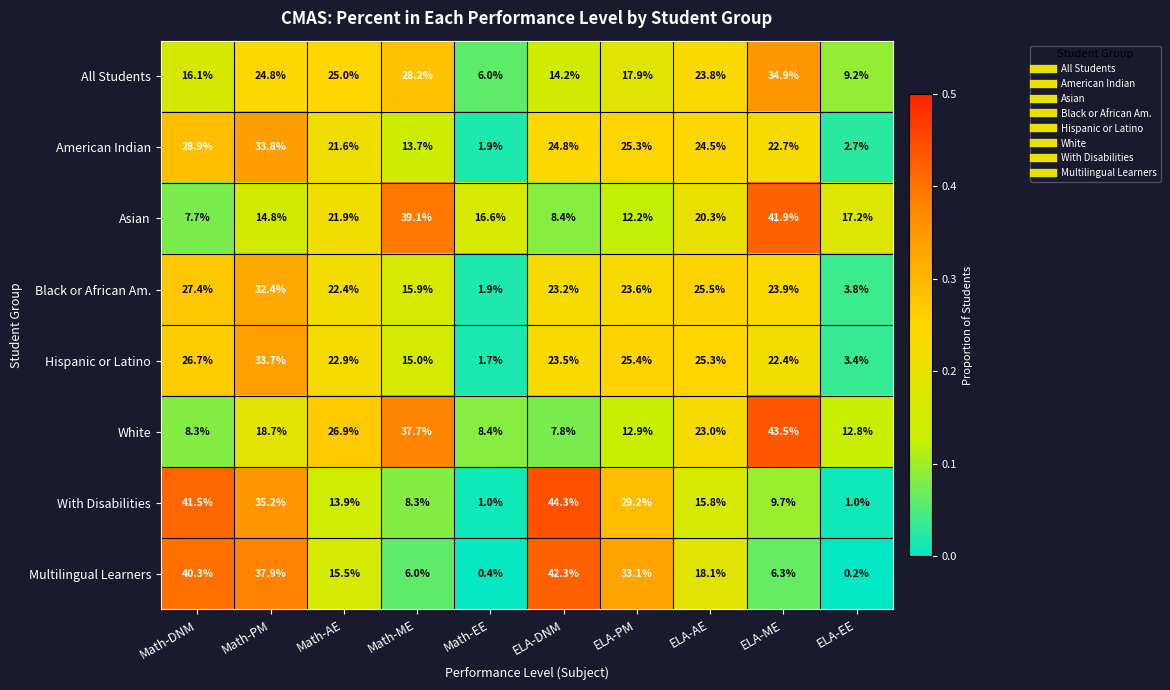

Count the number of categories in the chart.

10